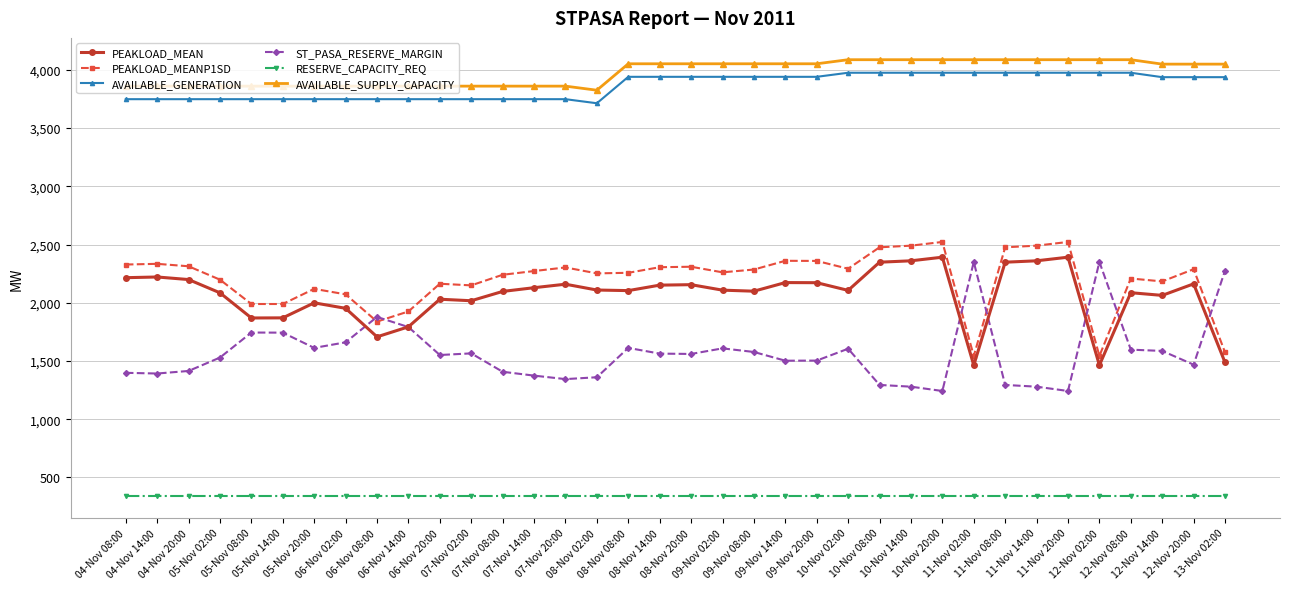

What is the sum of the AVAILABLE_SUPPLY_CAPACITY values at 04-Nov 20:00 and 08-Nov 14:00?

7912